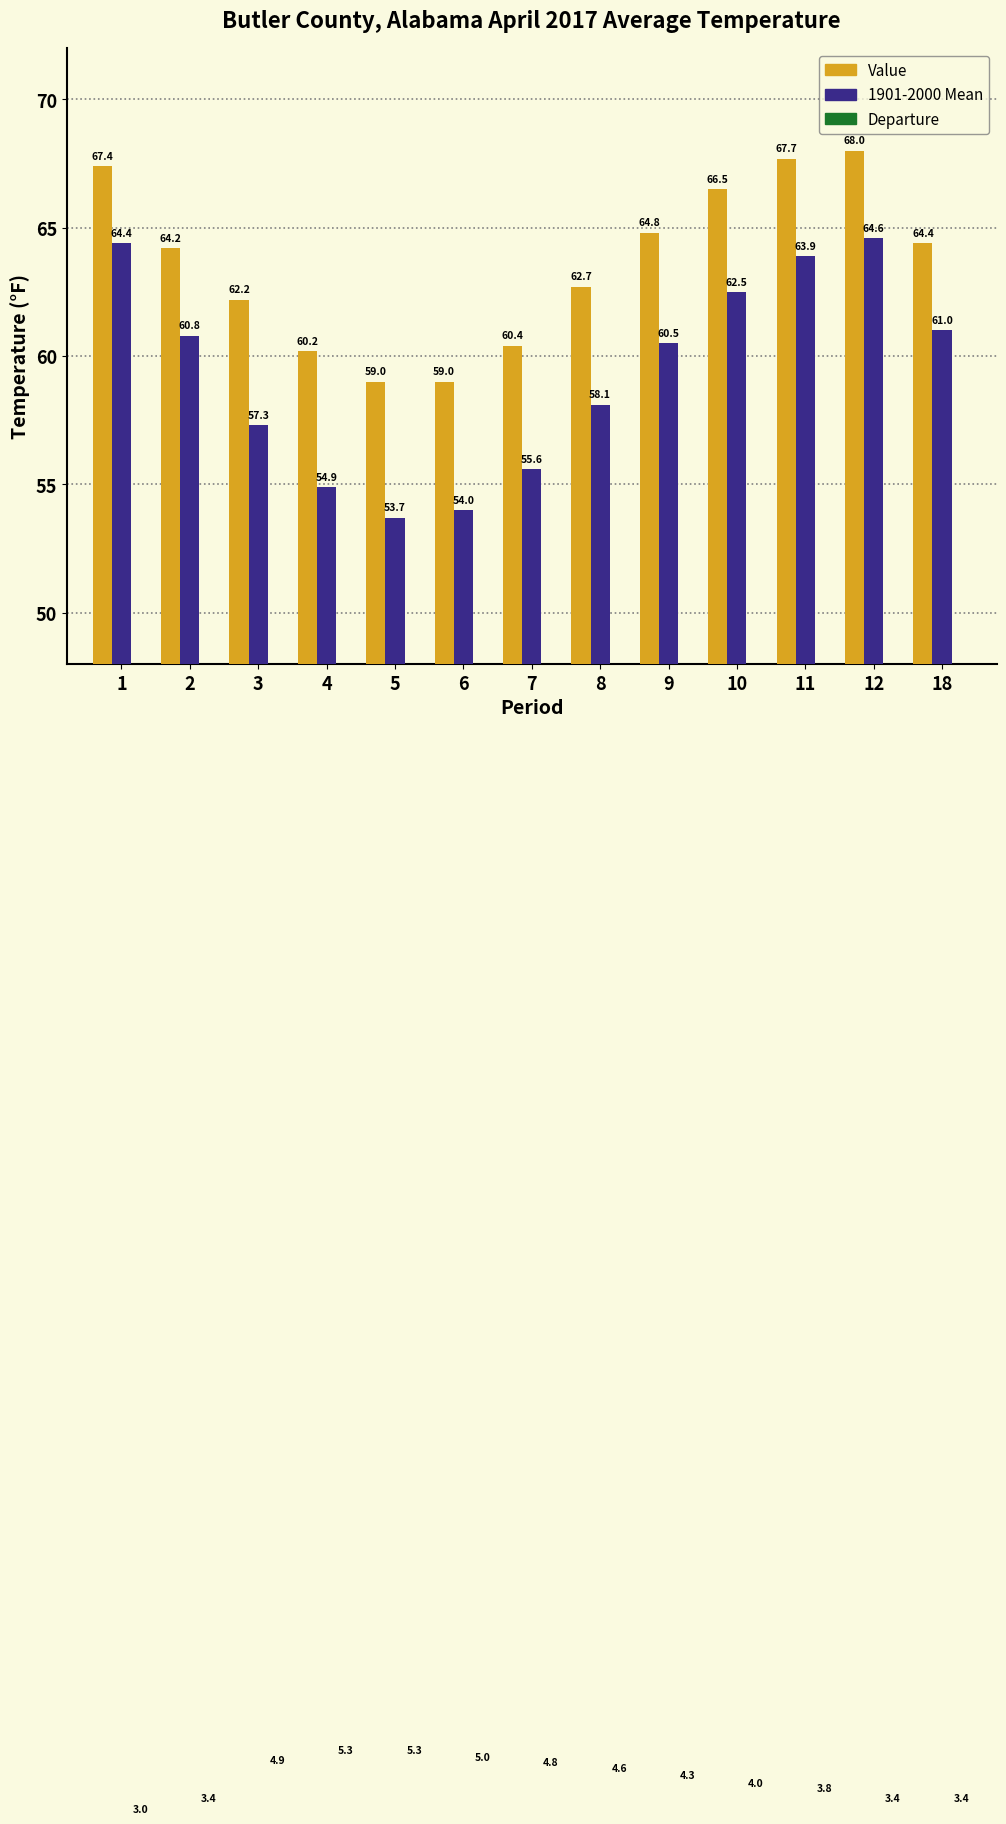

What is the difference between the Departure values at 5 and 8?

0.7